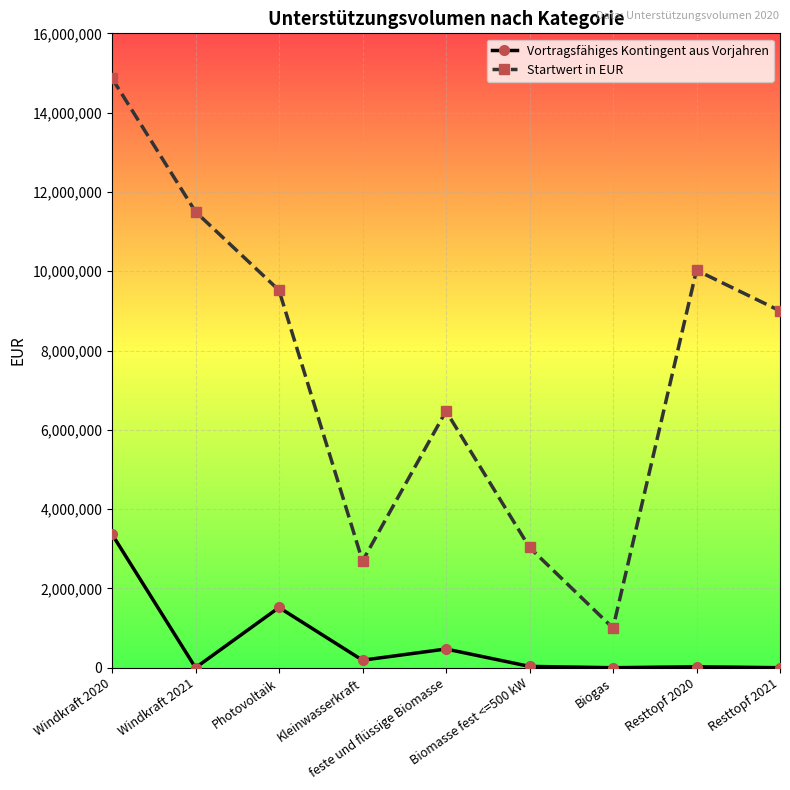

True or false: Vortragsfähiges Kontingent aus Vorjahren and Startwert in EUR intersect in this chart.

False